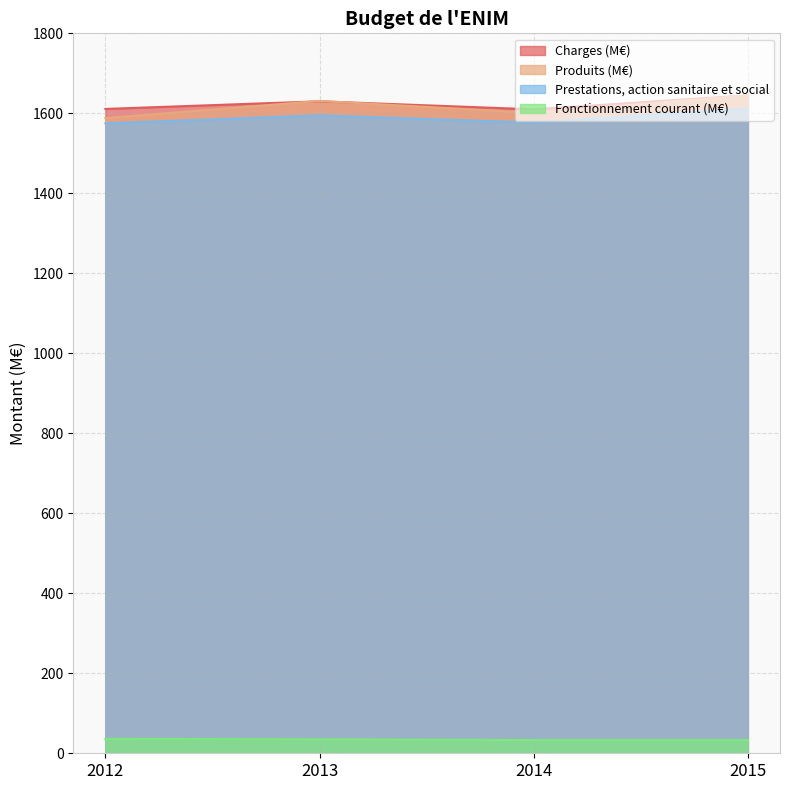

How many lines are shown in the chart?

4